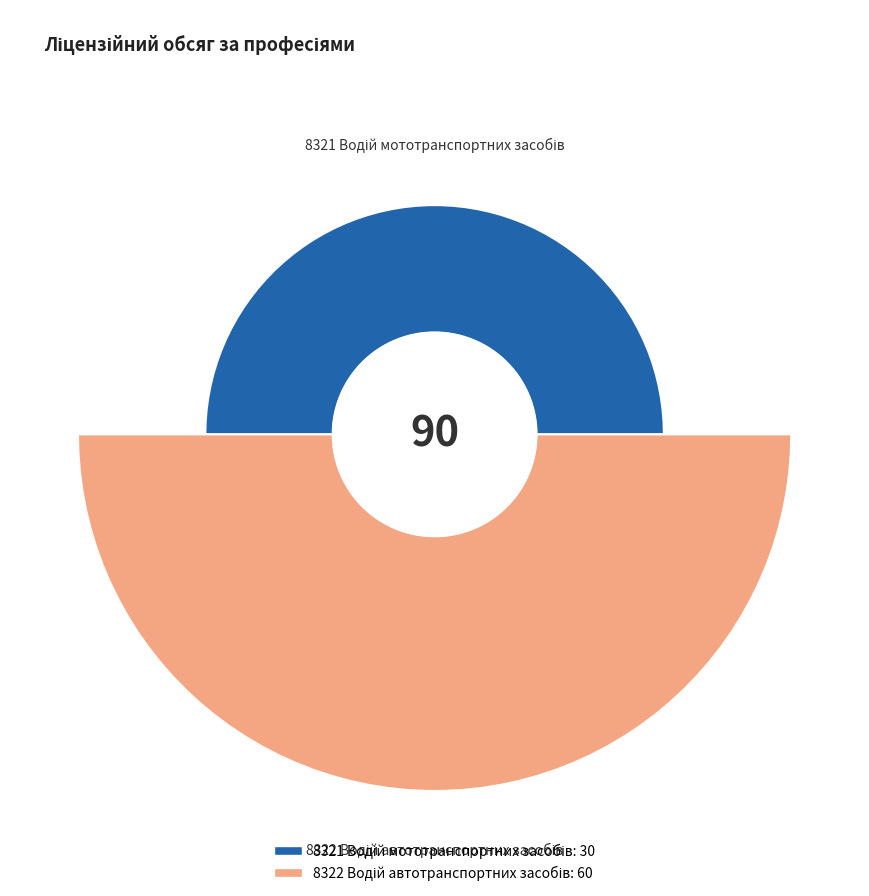

Which slice is the smallest?

8321 Водій мототранспортних засобів